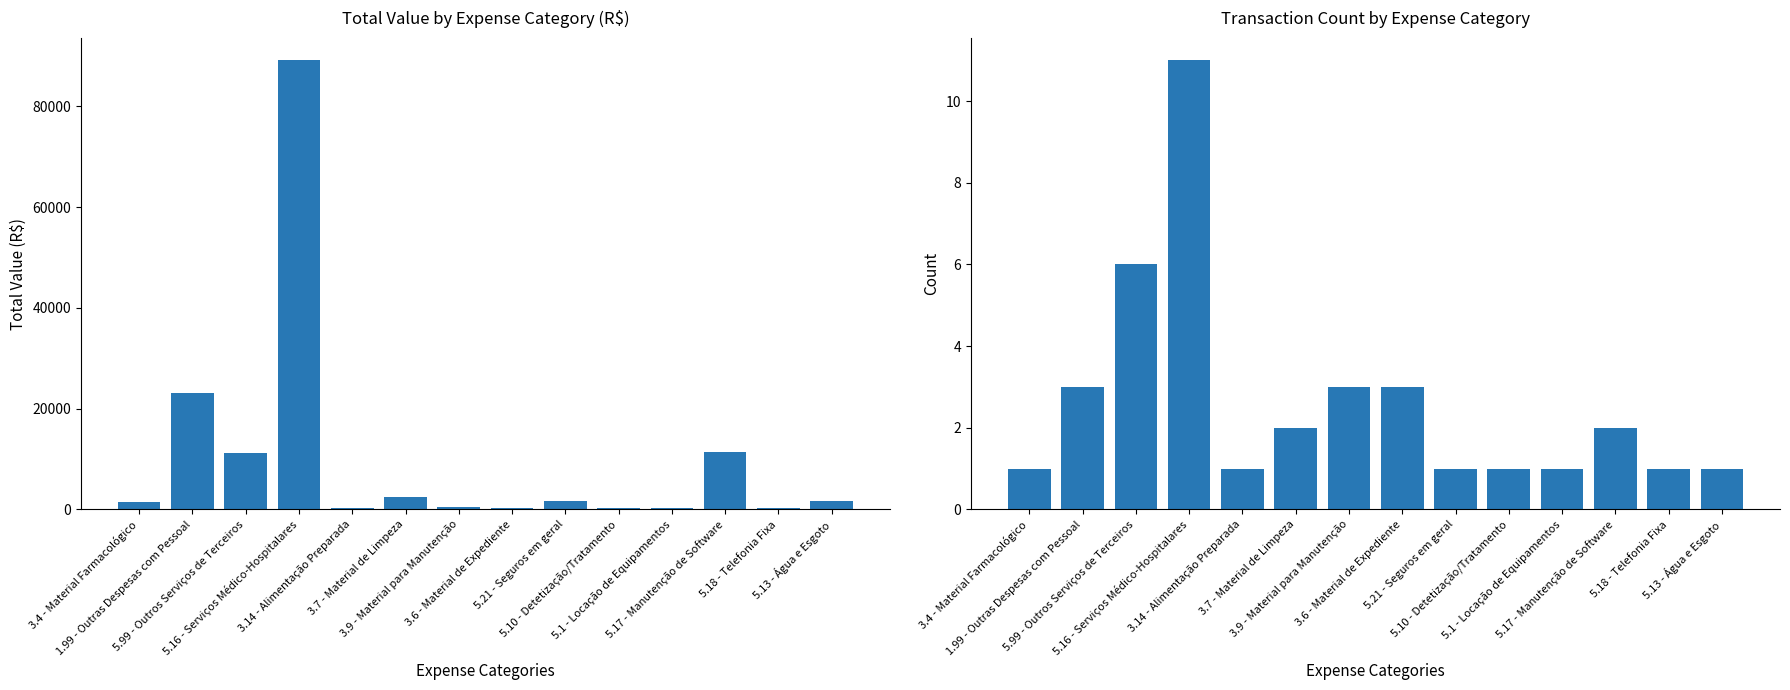

Is it true that Total Value (R$) equals 150.9 at 5.18 - Telefonia Fixa?

False